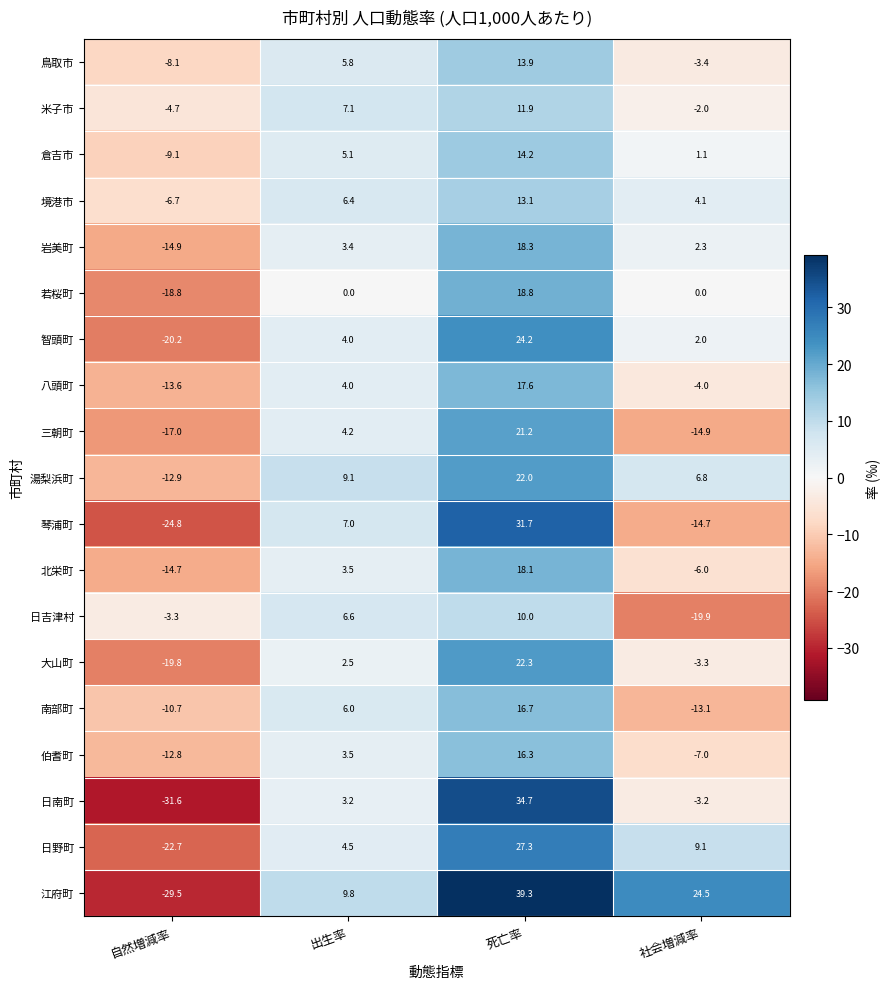

Rank the series at 自然増減率 from lowest to highest value.

日南町, 江府町, 琴浦町, 日野町, 智頭町, 大山町, 若桜町, 三朝町, 岩美町, 北栄町, 八頭町, 湯梨浜町, 伯耆町, 南部町, 倉吉市, 鳥取市, 境港市, 米子市, 日吉津村